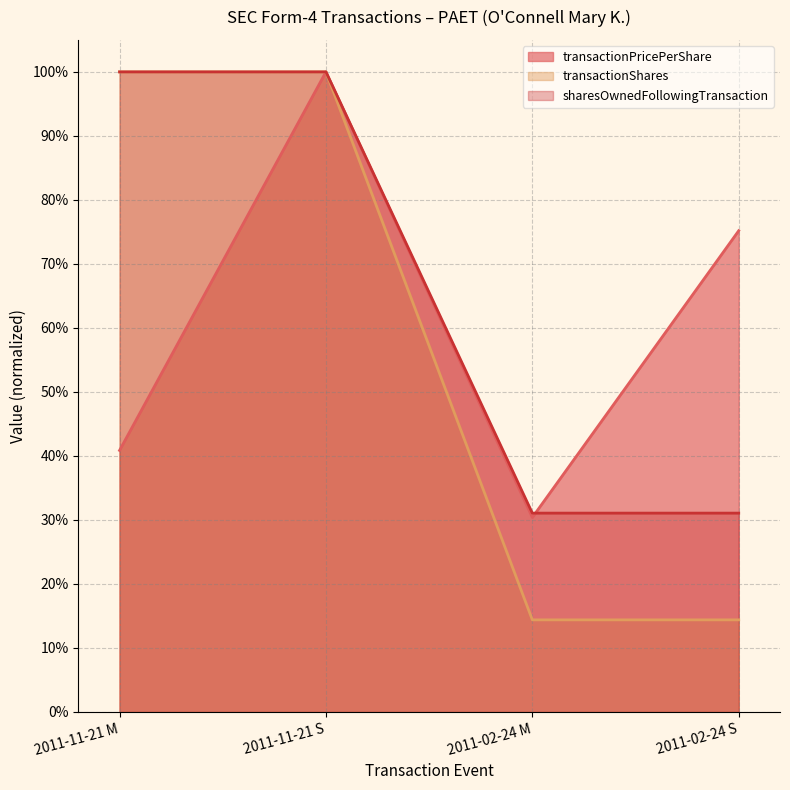

Which series has the widest spread of values?

transactionShares